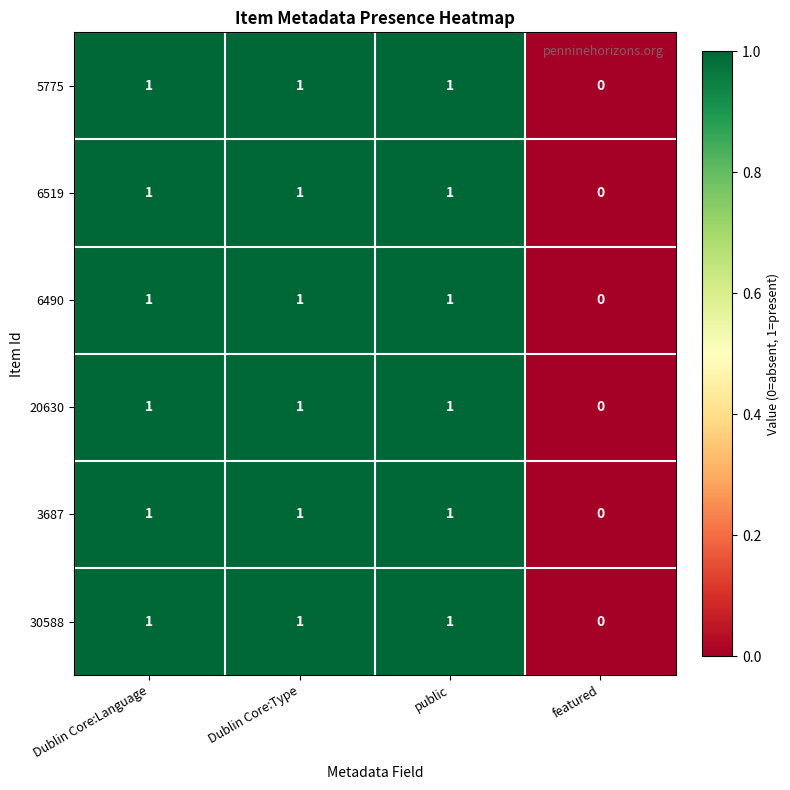

How many values in 3687 are above zero?

3